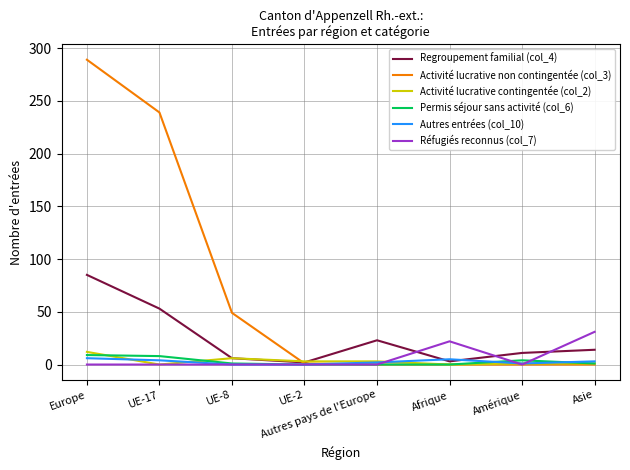

Which series has the largest total across all categories?

Activité lucrative non contingentée (col_3)